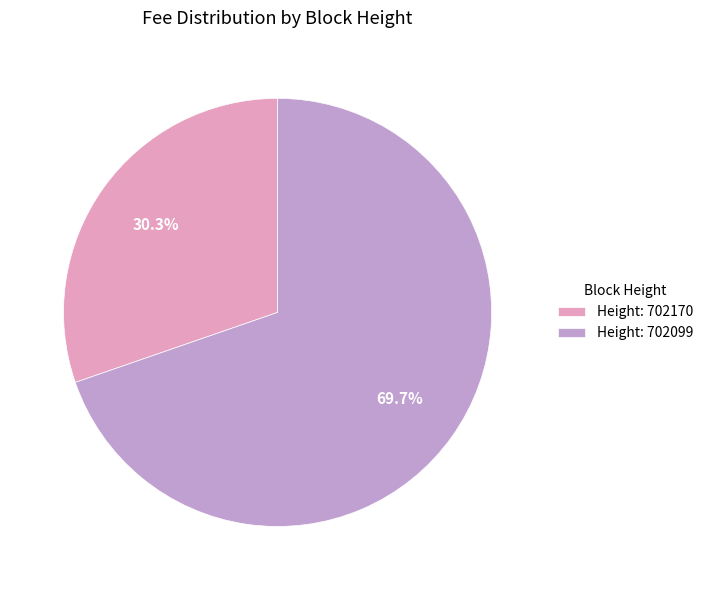

Rank the categories by value from highest to lowest.

Height: 702099, Height: 702170